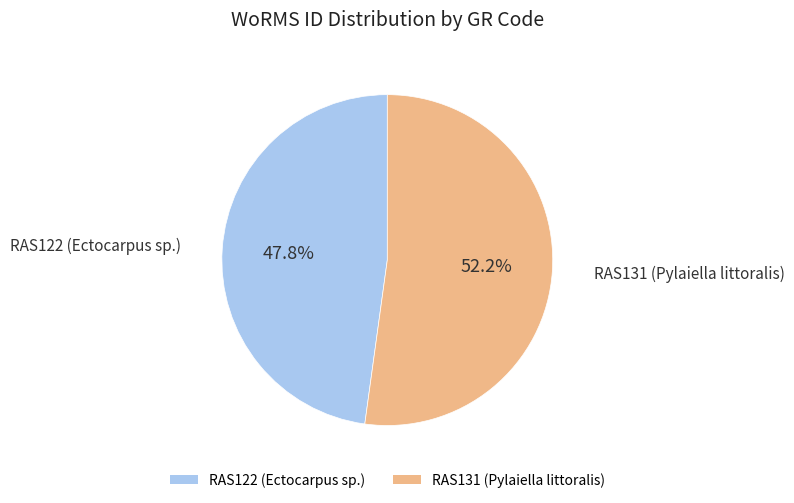

Count the number of slices in the pie.

2